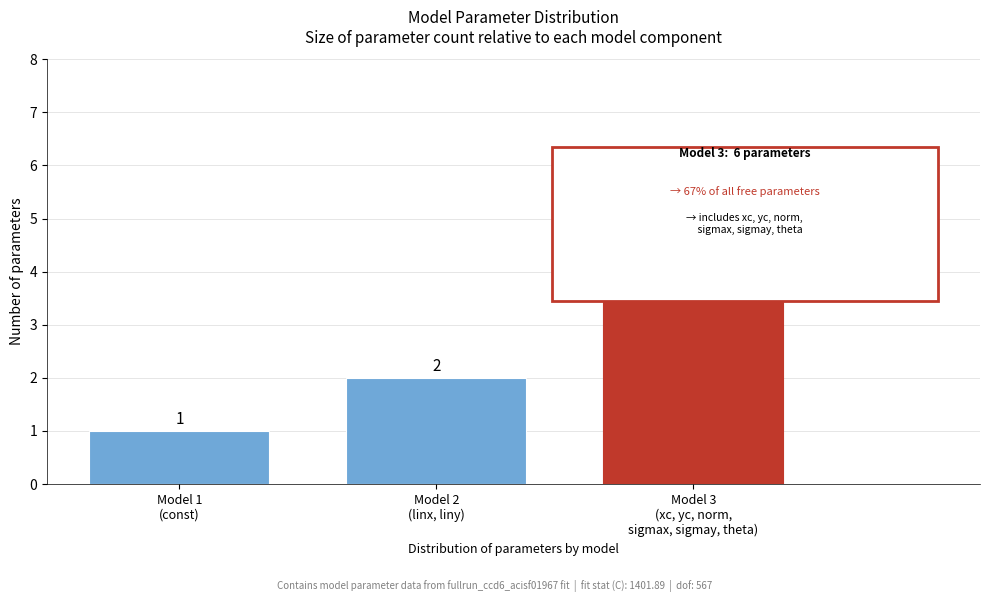

Reading right to left, what are all the values shown in this chart?

6	2	1